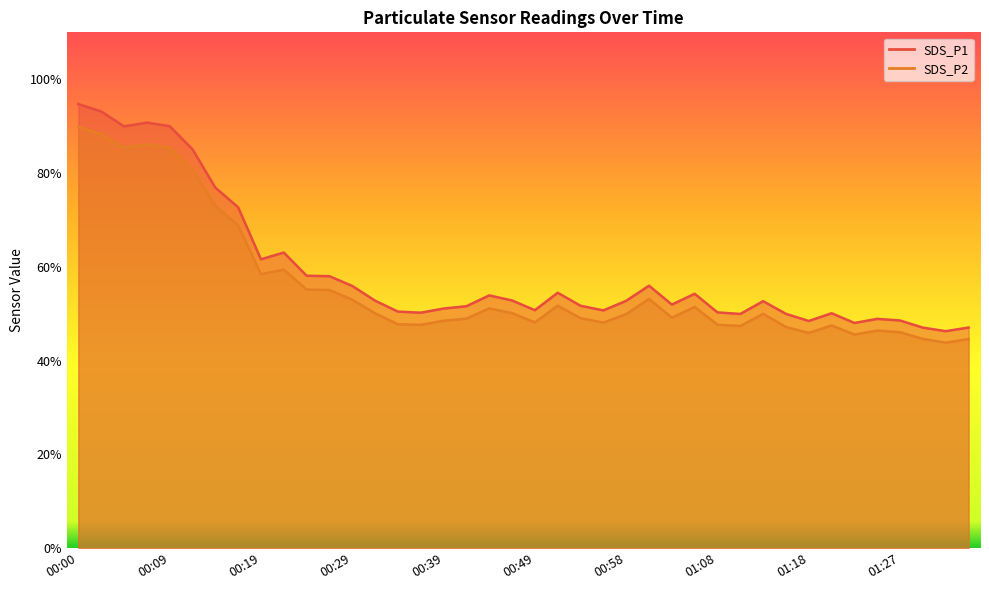

Which series has the largest range (max minus min)?

SDS_P1